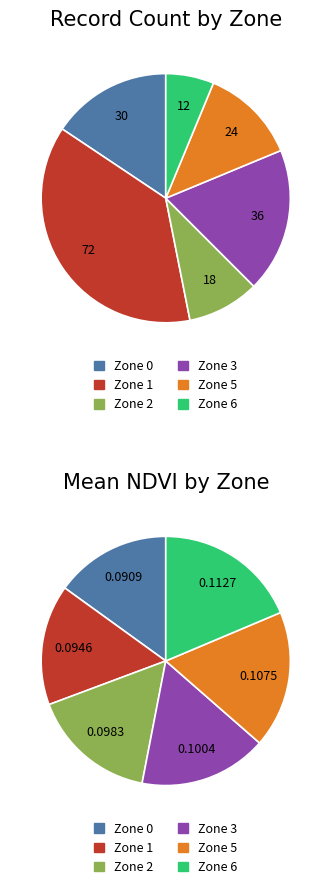

Is there a majority slice in this chart?

No